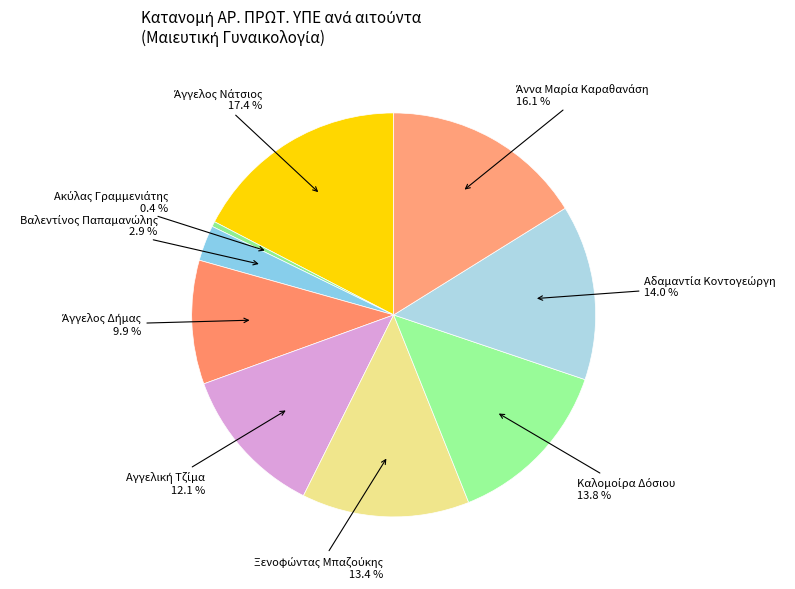

Rank the categories by value from highest to lowest.

Άγγελος Νάτσιος, Άννα Μαρία Καραθανάση, Αδαμαντία Κοντογεώργη, Καλομοίρα Δόσιου, Ξενοφώντας Μπαζούκης, Αγγελική Τζίμα, Άγγελος Δήμας, Βαλεντίνος Παπαμανώλης, Ακύλας Γραμμενιάτης